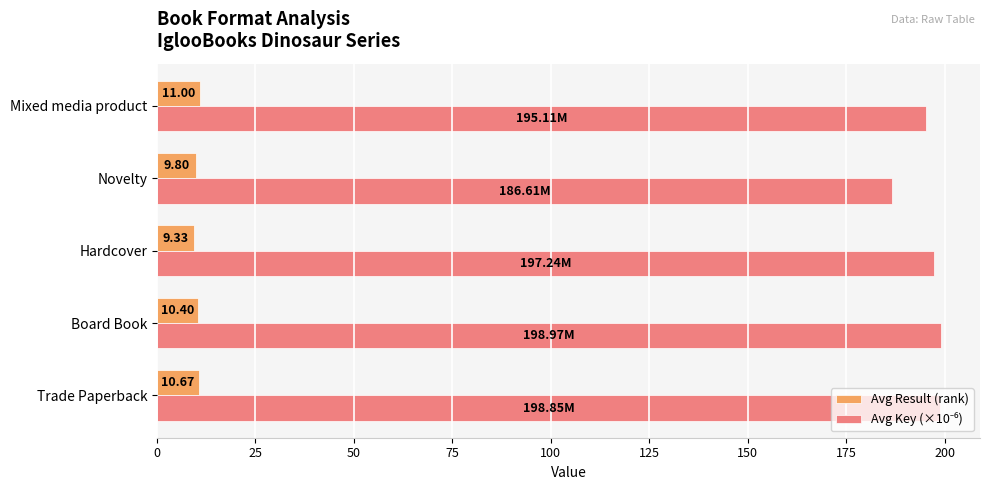

At which category does the chart reach its minimum across all series?

Hardcover